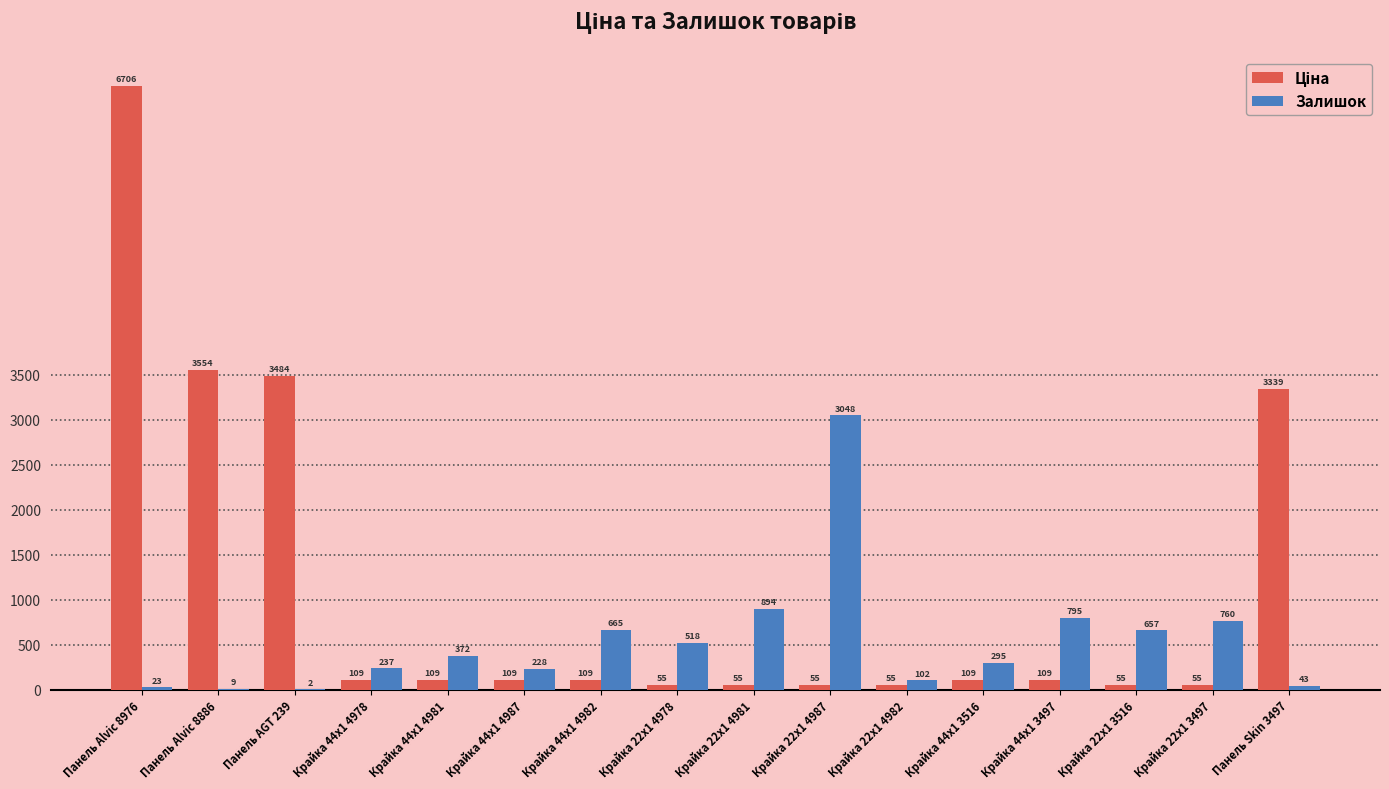

Are the bars horizontal?

No